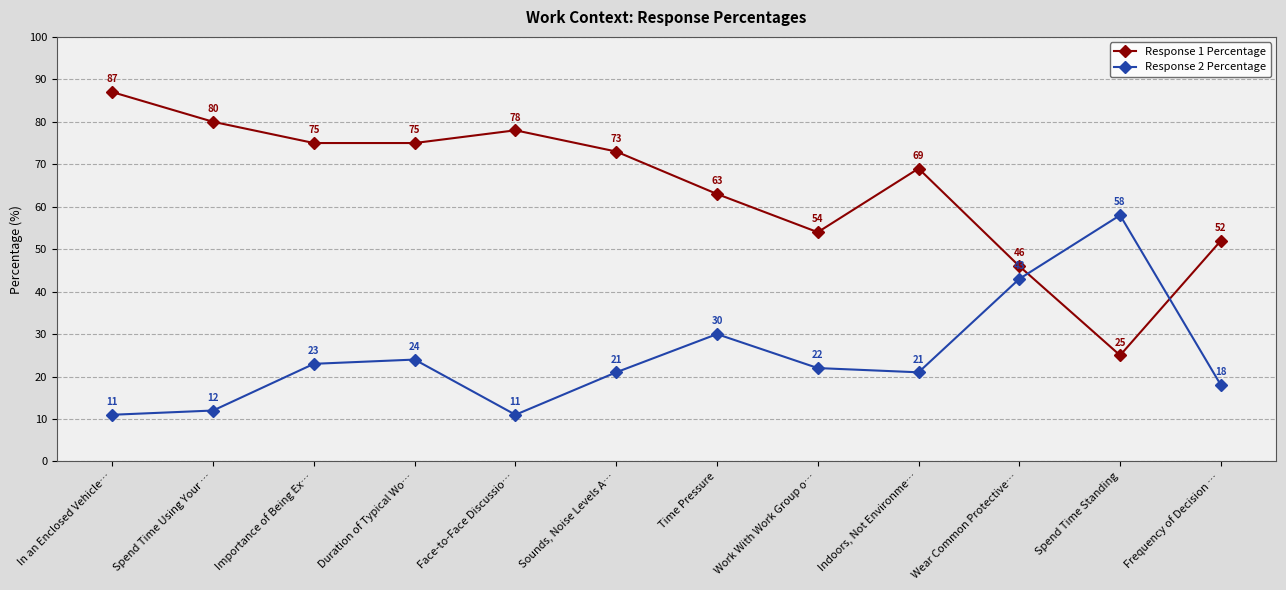

Which series changed the most between Indoors, Not Environme… and Wear Common Protective…?

Response 1 Percentage